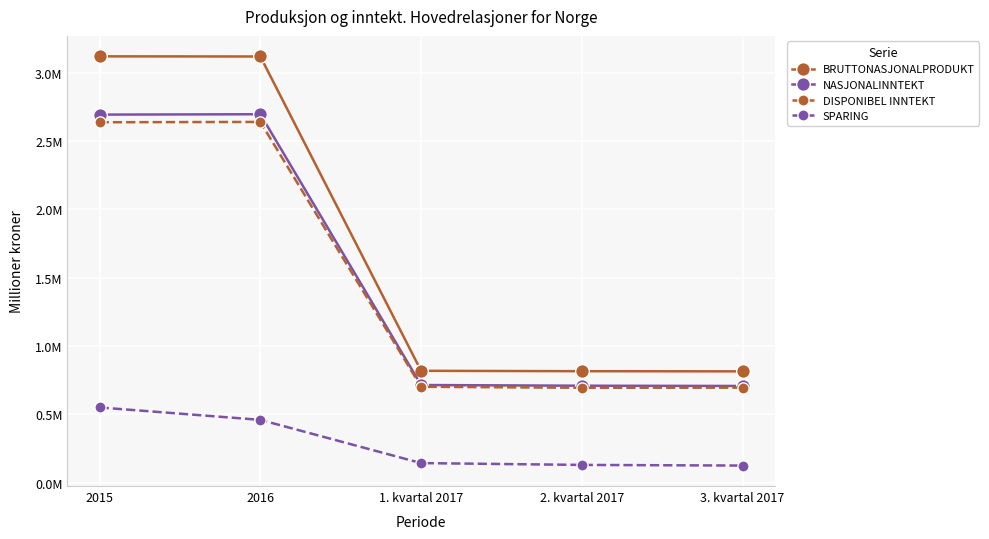

Which label corresponds to the largest value in the chart?

2015